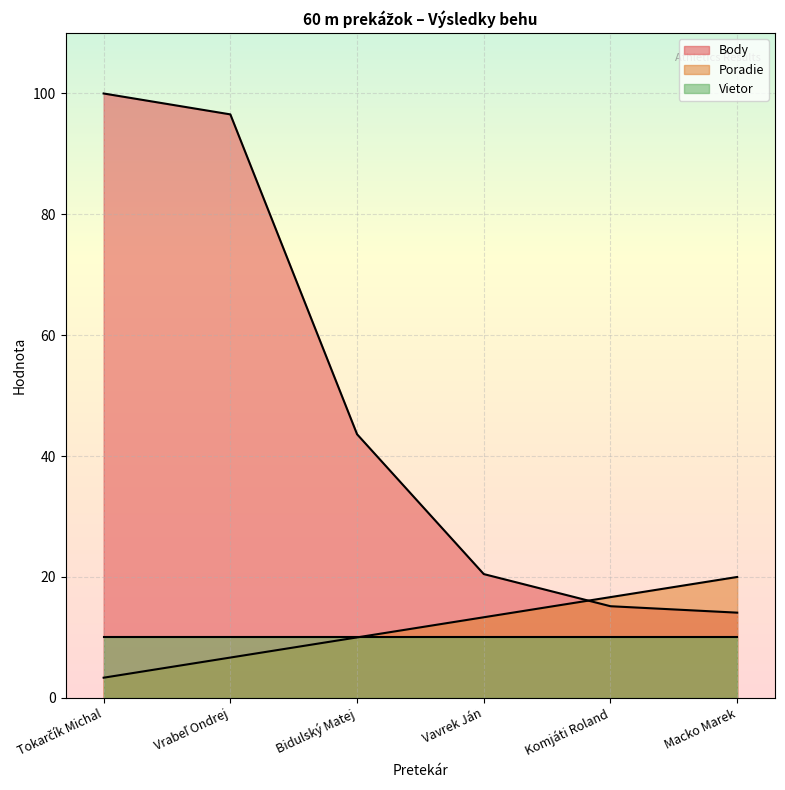

At which label is Body closest to 57?

Bidulský Matej